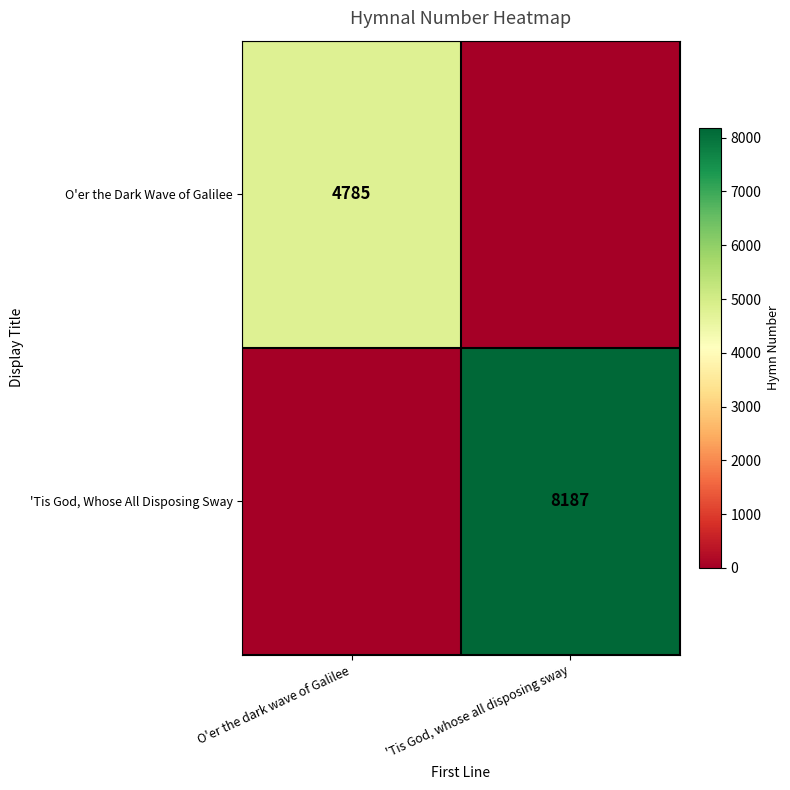

Is it true that O'er the Dark Wave of Galilee equals 2769 at O'er the dark wave of Galilee?

False